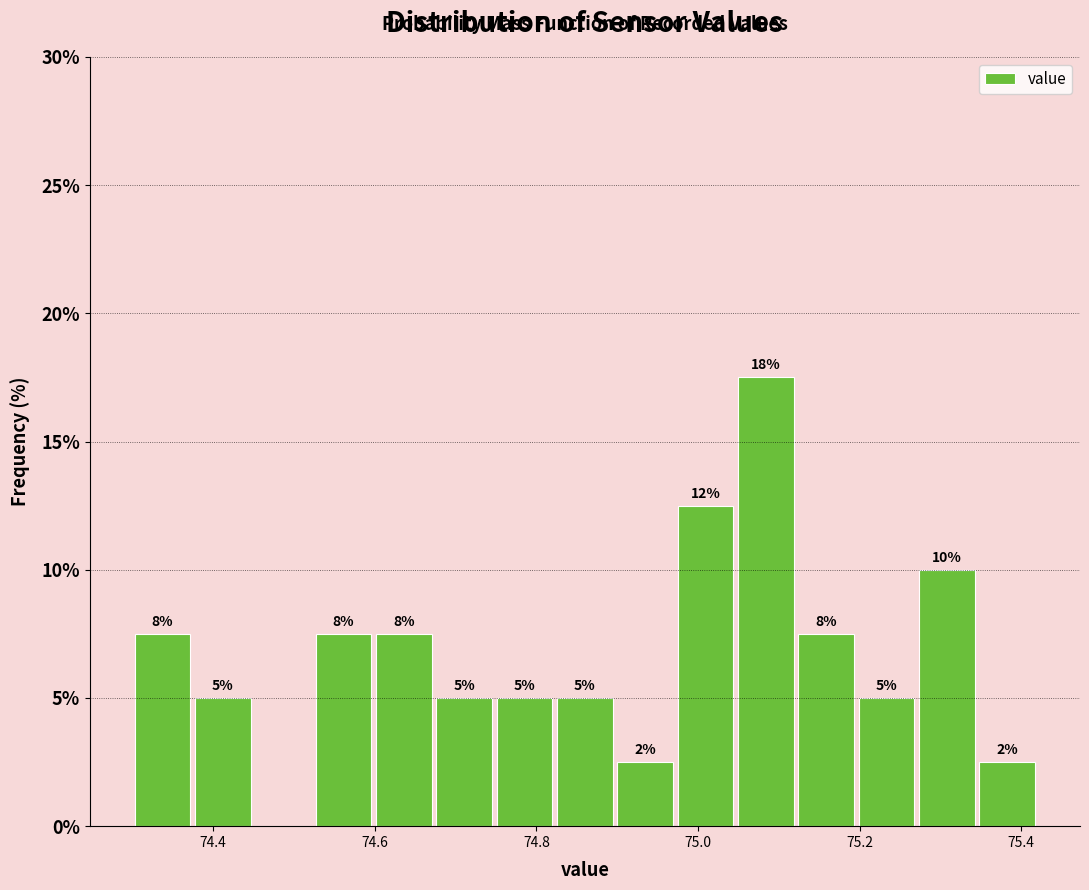

Read against the x-axis, roughly where is the centre of the tallest bar?

75.08